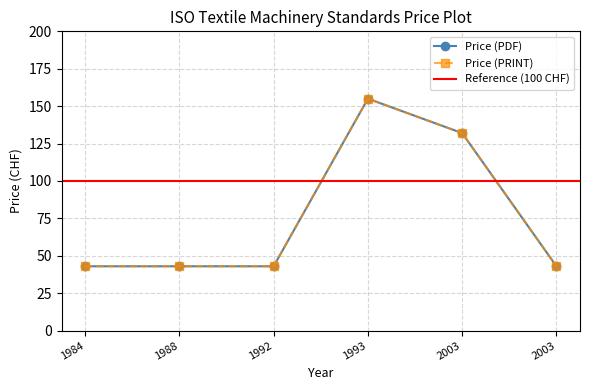

True or false: Price (PRINT) and Price (PDF) intersect in this chart.

False